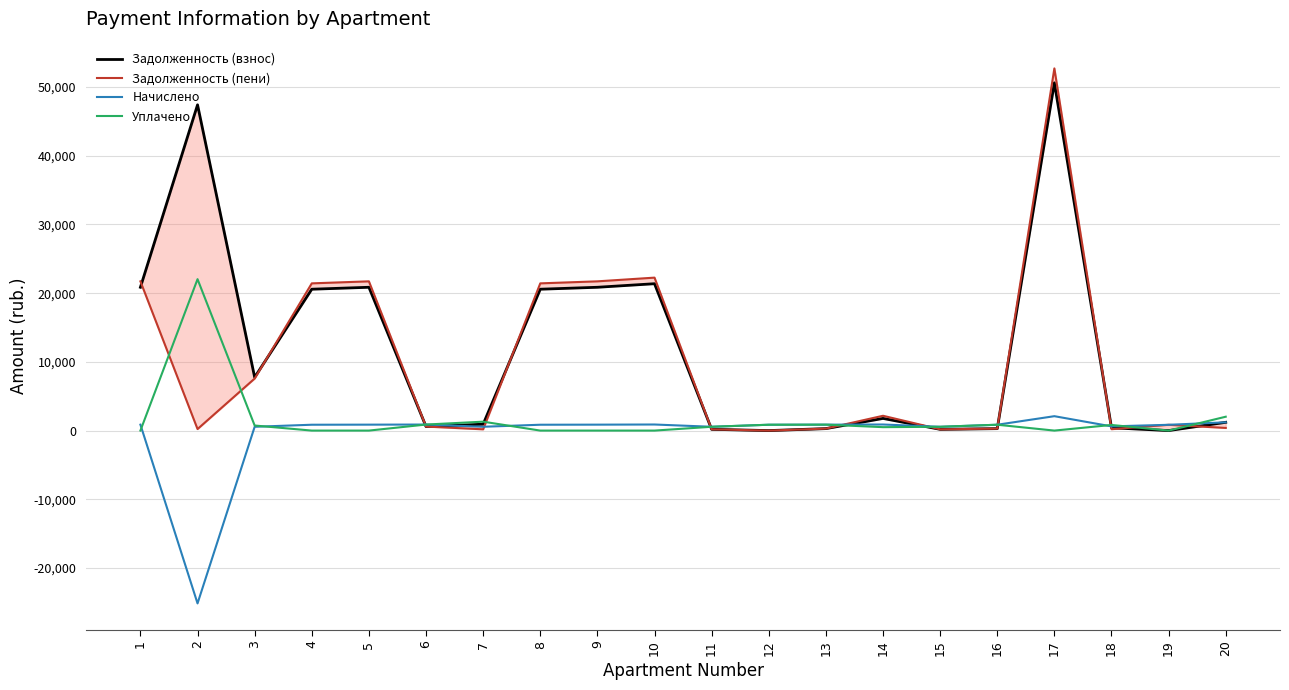

How many lines are shown in the chart?

4